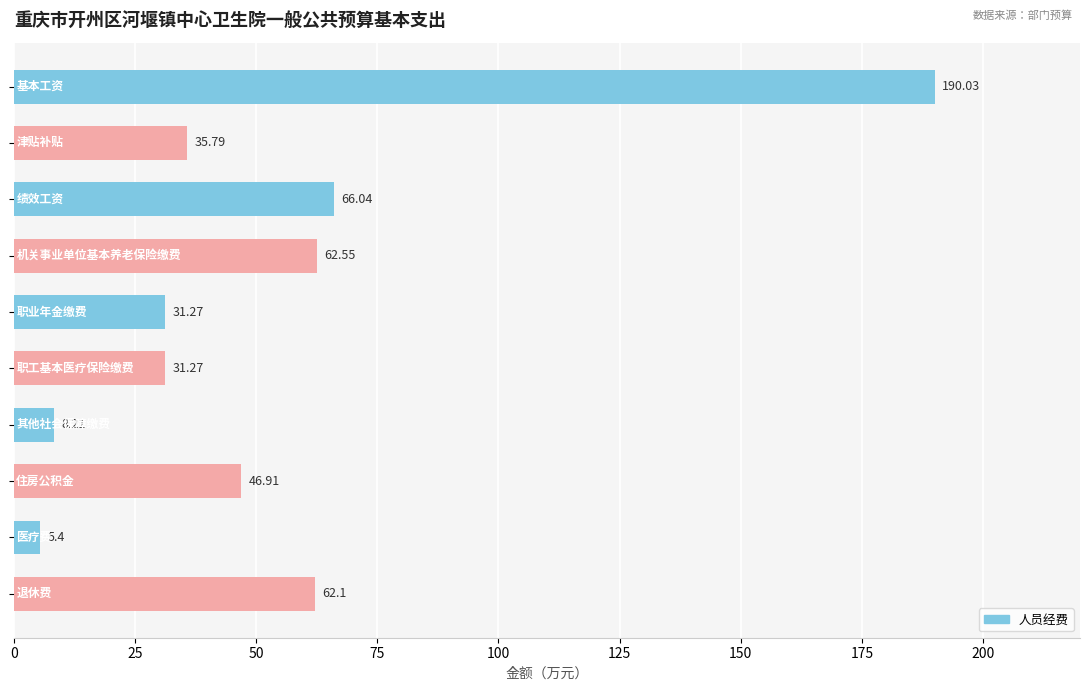

What is the average value?

54.0